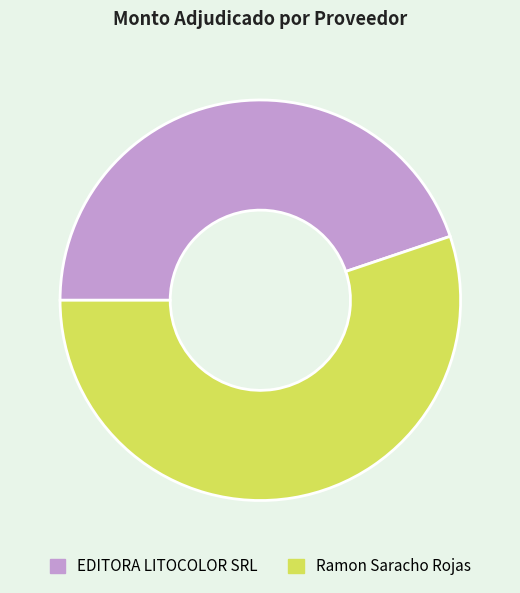

What is the smallest slice in the pie chart?

EDITORA LITOCOLOR SRL